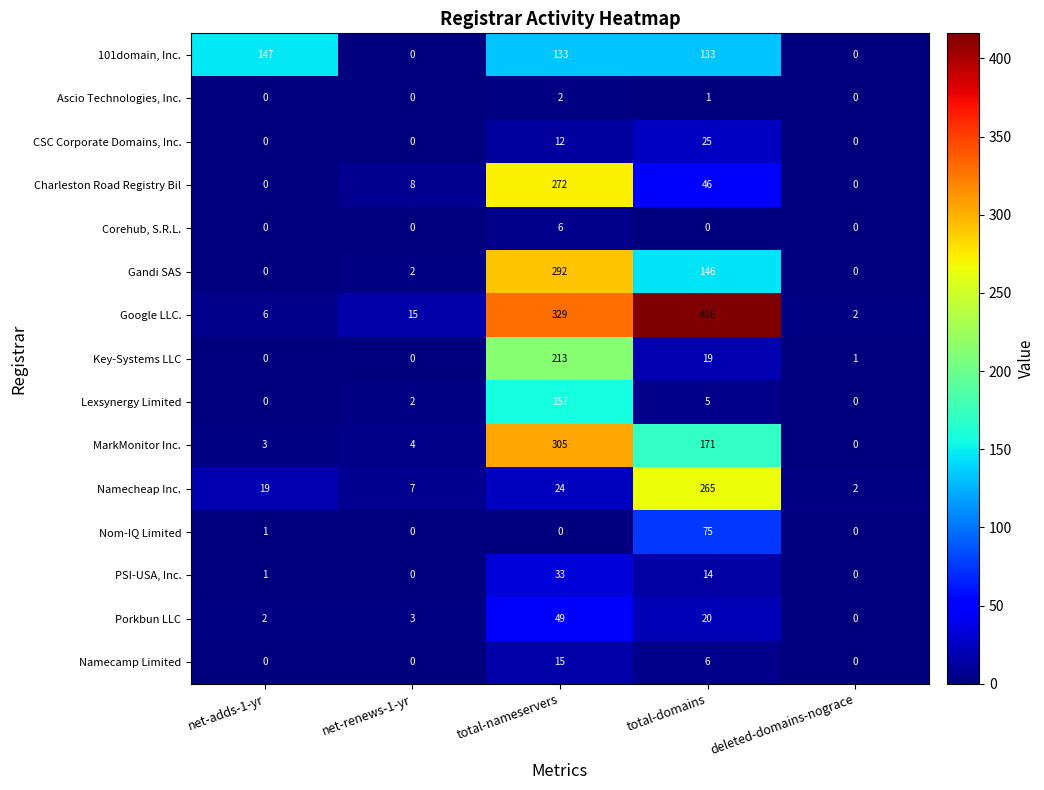

What is the sum of all Porkbun LLC values?

74